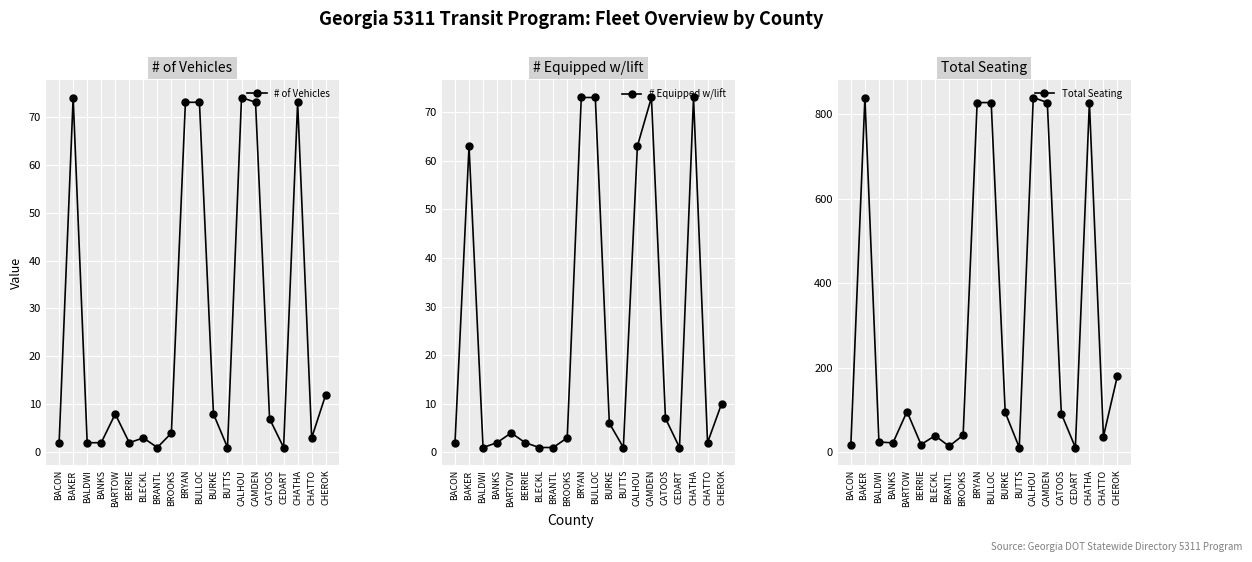

At how many categories does at least one series exceed 241?

6